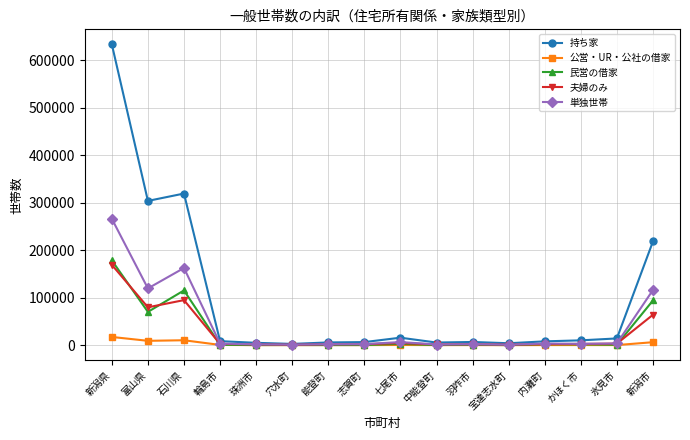

What is the label of the 14th point from the left?

かほく市